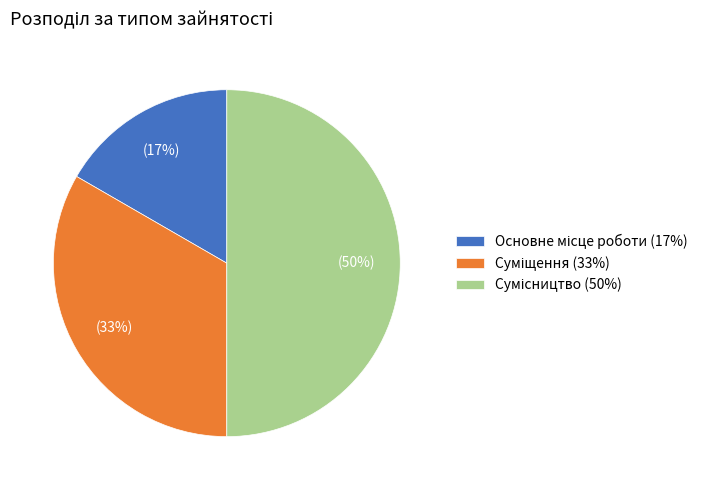

To the nearest percent, what is the difference between the largest and smallest slice percentages?

33%